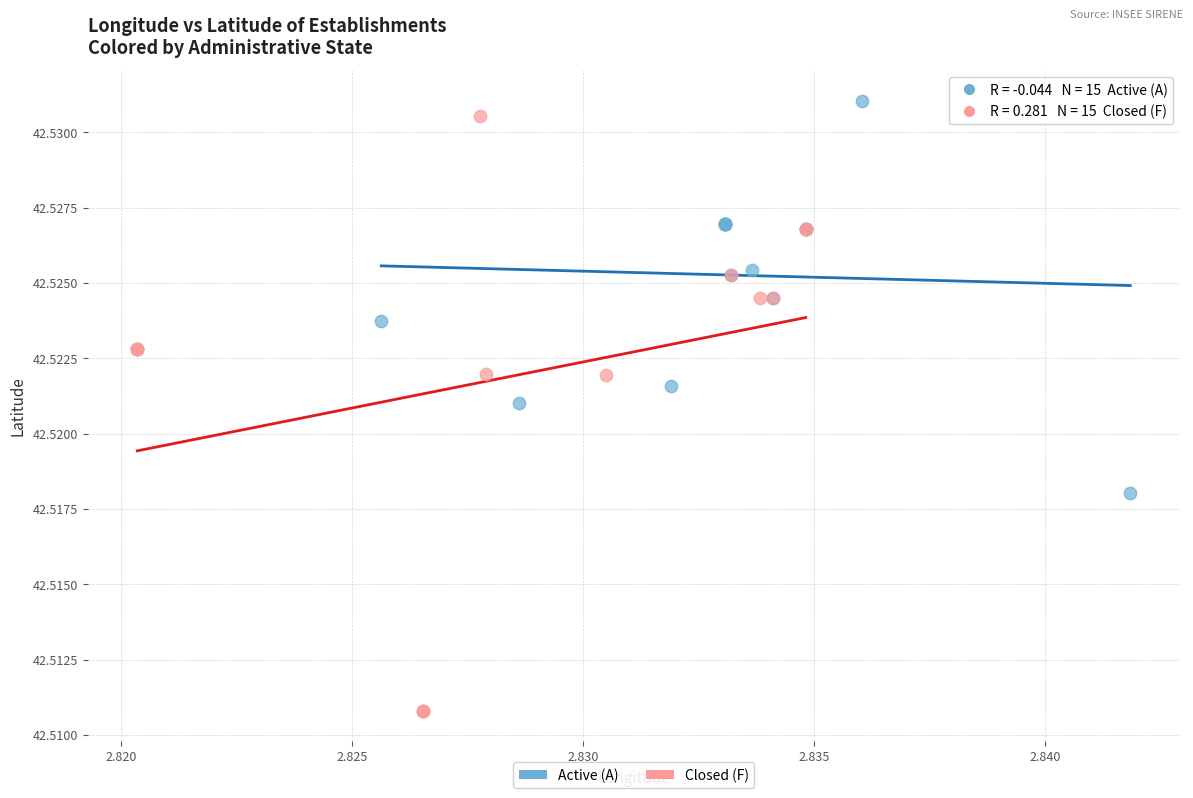

Which series has the widest spread of Y values?

Closed (F)